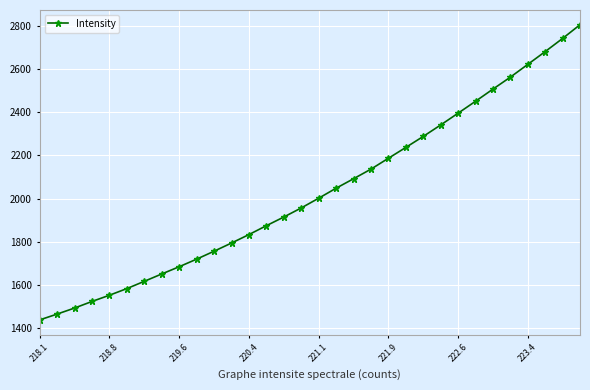

What is the greatest value displayed?

2805.2